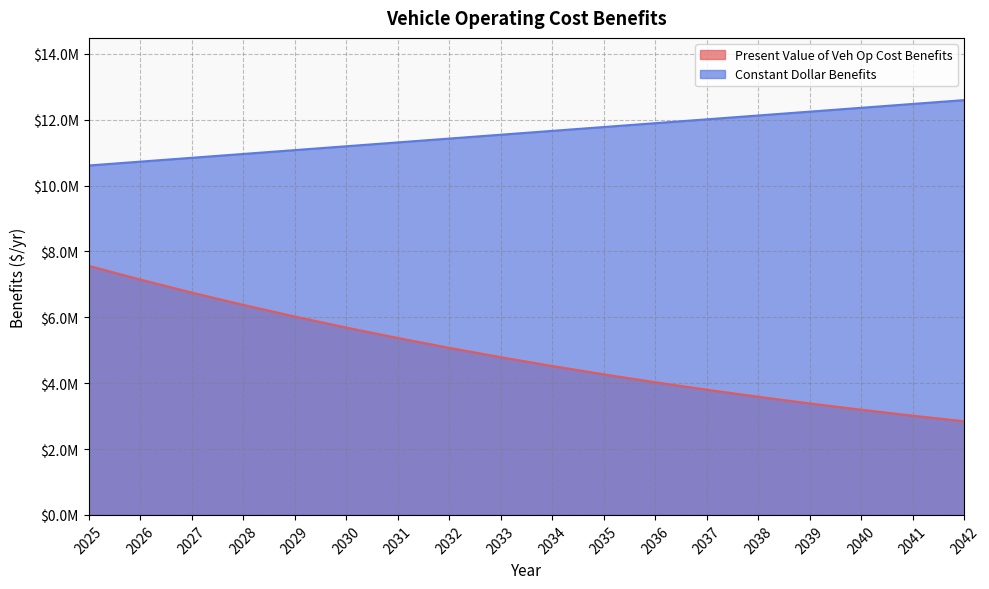

True or false: Present Value of Veh Op Cost Benefits and Constant Dollar Benefits intersect in this chart.

False